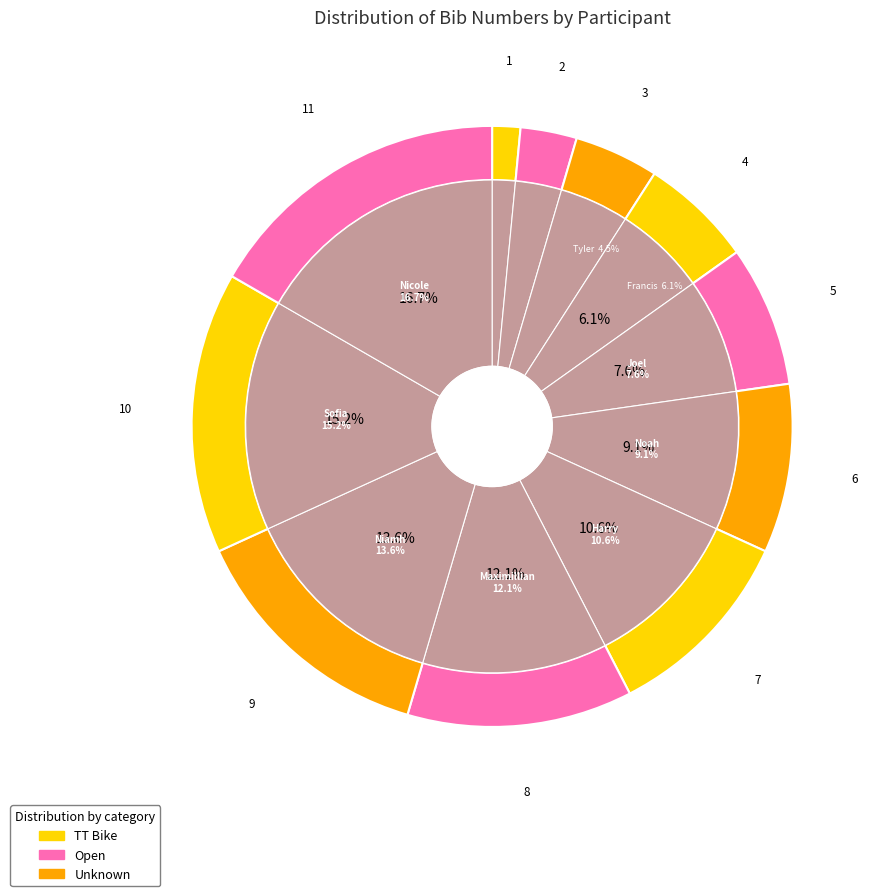

What is the change in value from George to Tyler?

+2